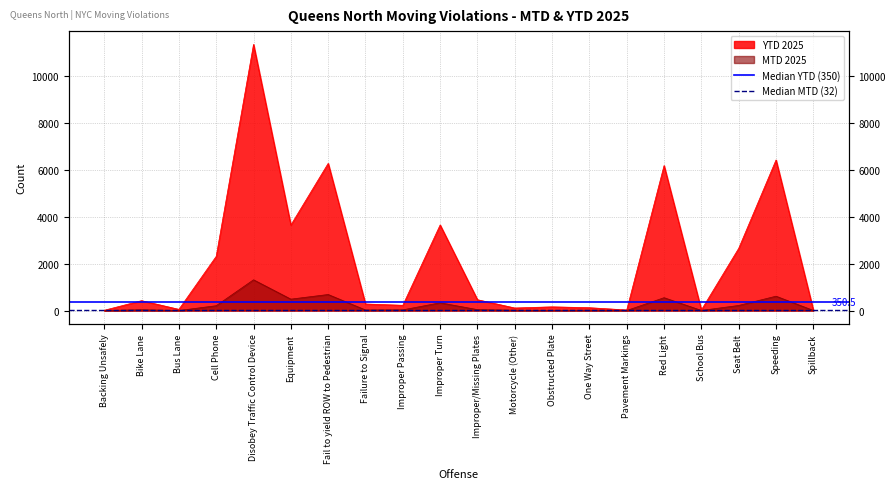

What is the label of the 2nd point from the left?

Bike Lane